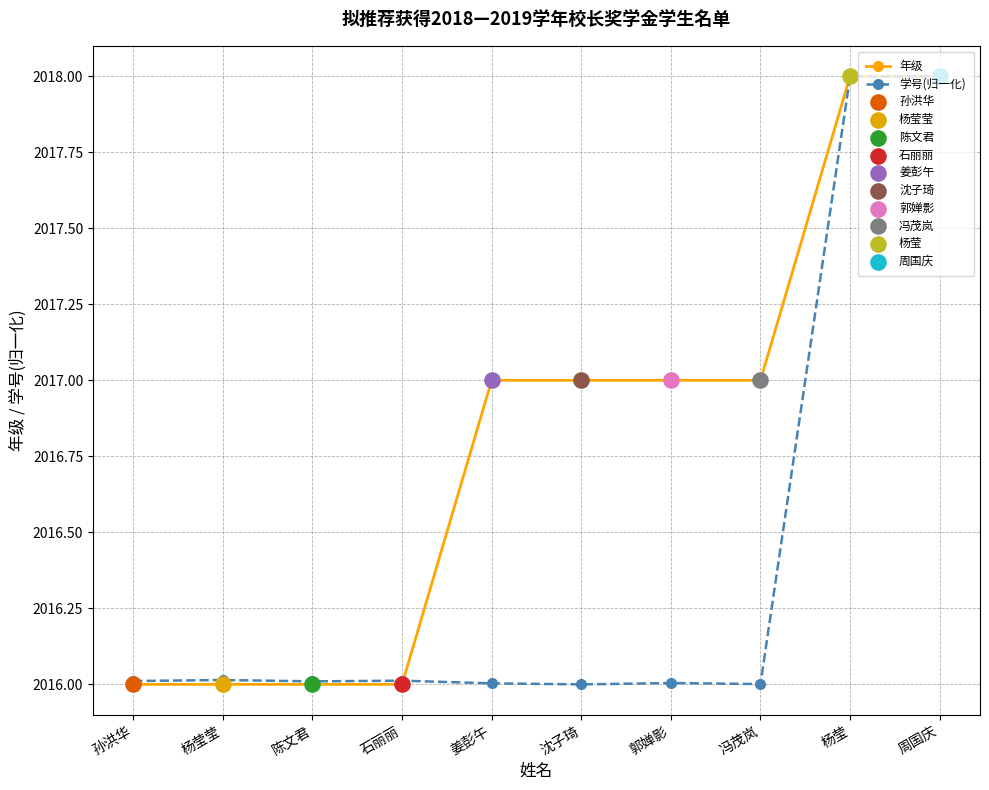

What is the total value across all series at 陈文君?

4032.0